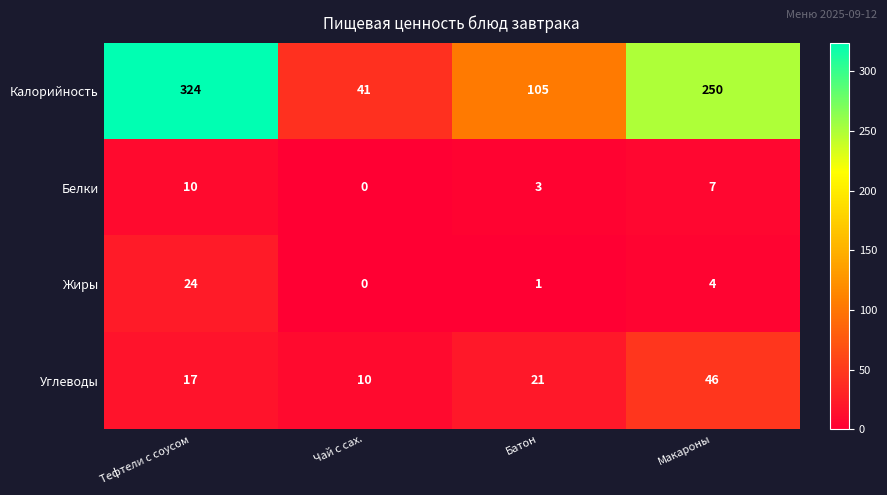

How many distinct data groups are displayed?

4